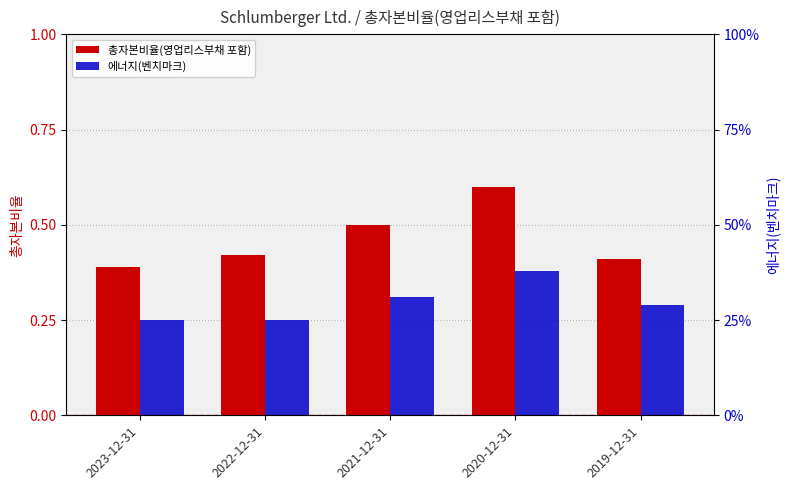

At which label does 에너지(벤치마크) reach its minimum?

2023-12-31